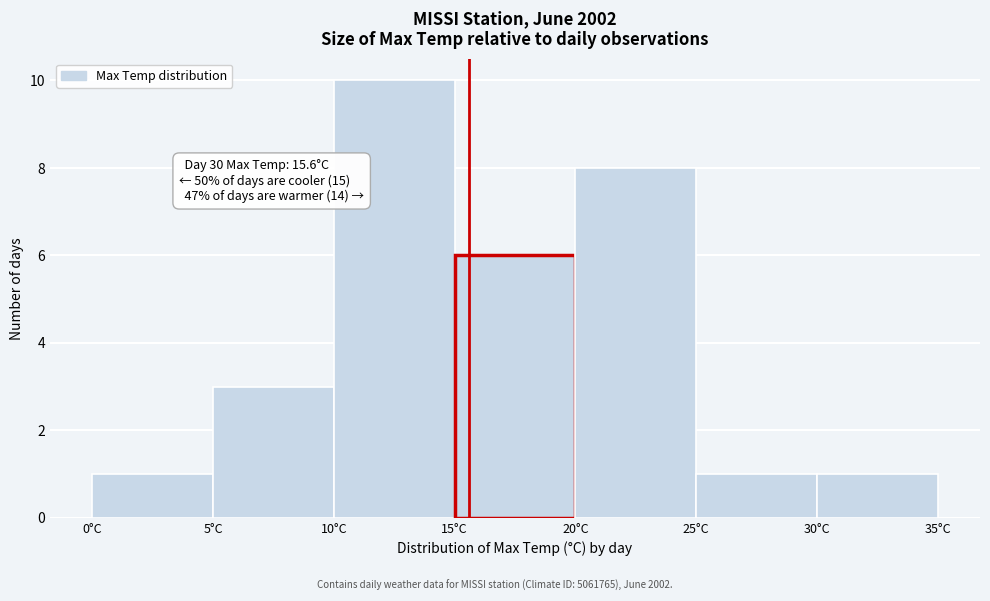

Over which range of the x-axis is the bar tallest?

10 to 15